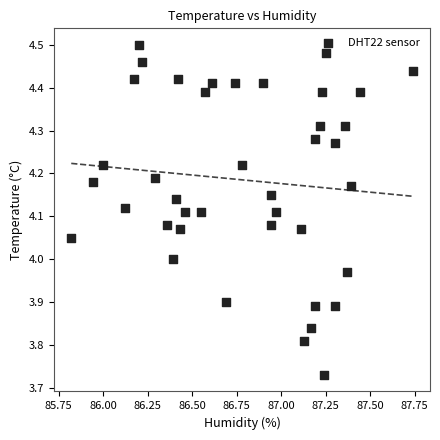

What is the range of X values (max minus min)?

1.9